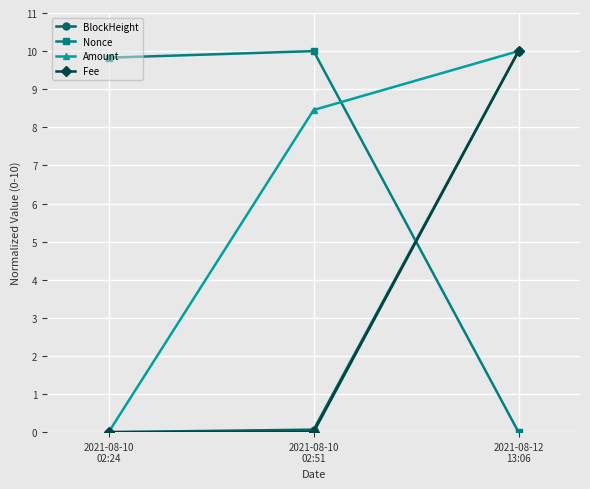

Reading right to left, list all the values displayed in this chart.

BlockHeight: 2021-08-12
13:06=10.0	2021-08-10
02:51=0.1	2021-08-10
02:24=0.0
Nonce: 2021-08-12
13:06=0.0	2021-08-10
02:51=10.0	2021-08-10
02:24=9.8
Amount: 2021-08-12
13:06=10.0	2021-08-10
02:51=8.5	2021-08-10
02:24=0.0
Fee: 2021-08-12
13:06=10.0	2021-08-10
02:51=0.0	2021-08-10
02:24=0.0